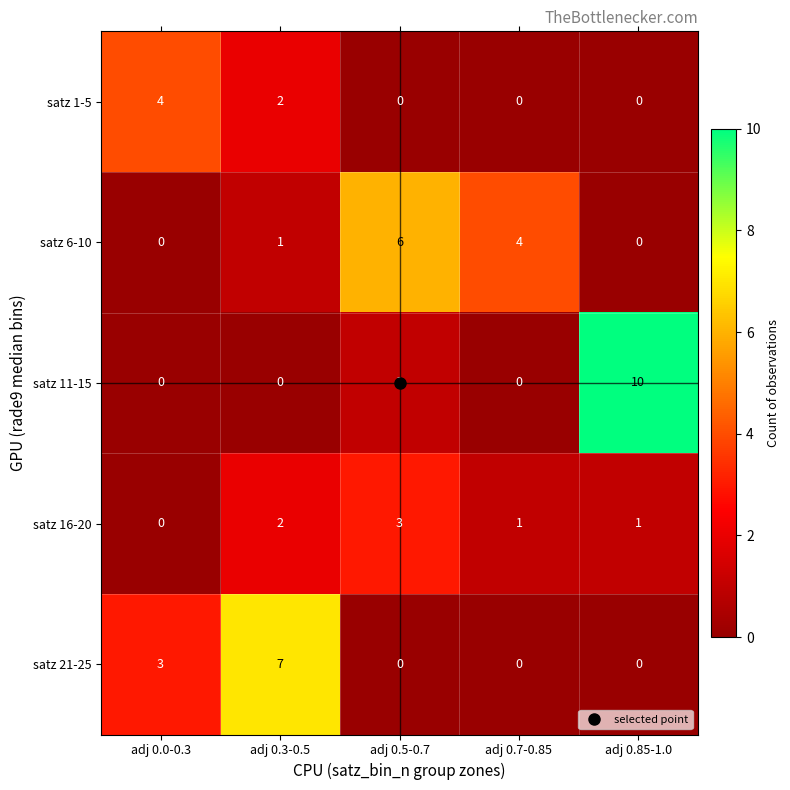

How many distinct data groups are displayed?

5